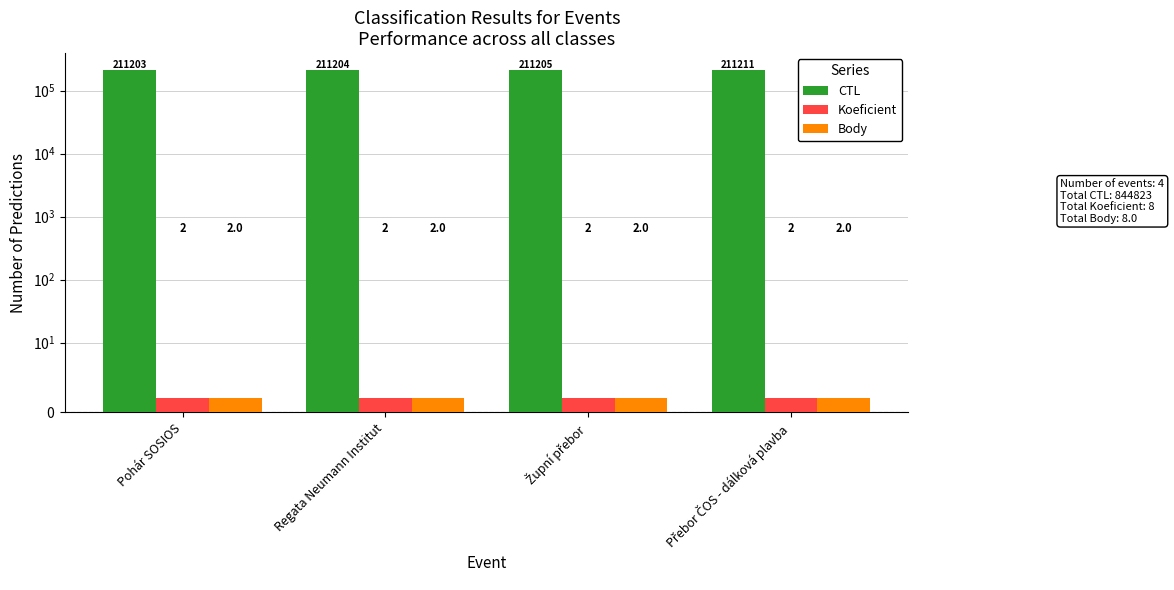

How many bars are there in total?

12